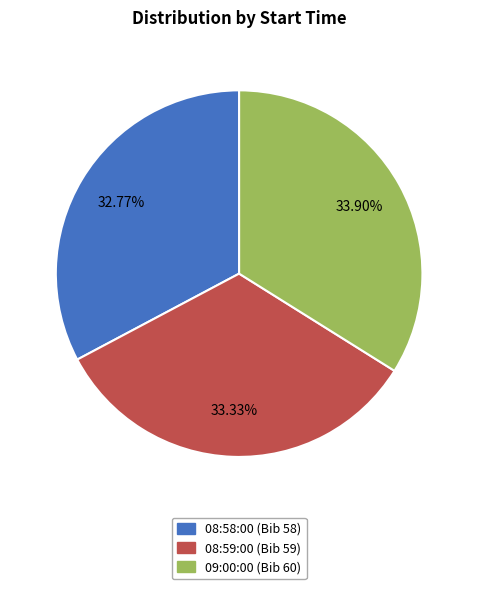

What is the ratio of the value at 08:59:00 to the value at 09:00:00?

1.0